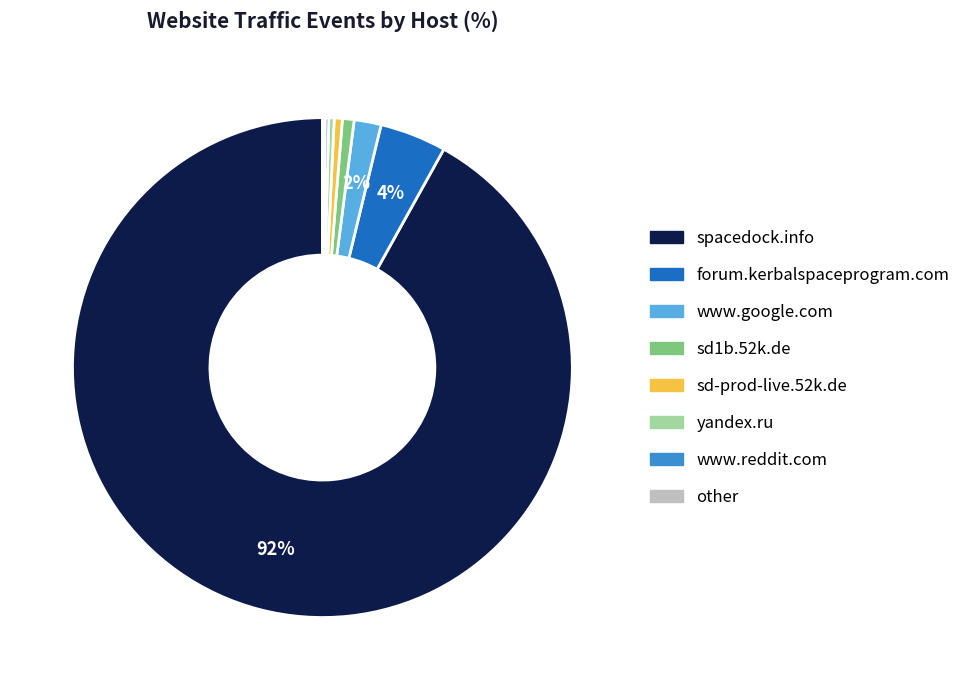

Combined, do forum.kerbalspaceprogram.com and www.google.com account for over 50%?

No